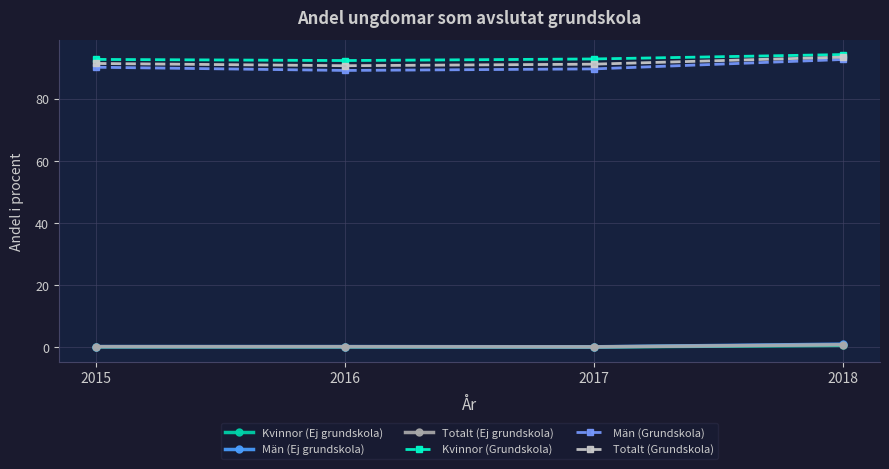

Does the chart have visible grid lines?

Yes